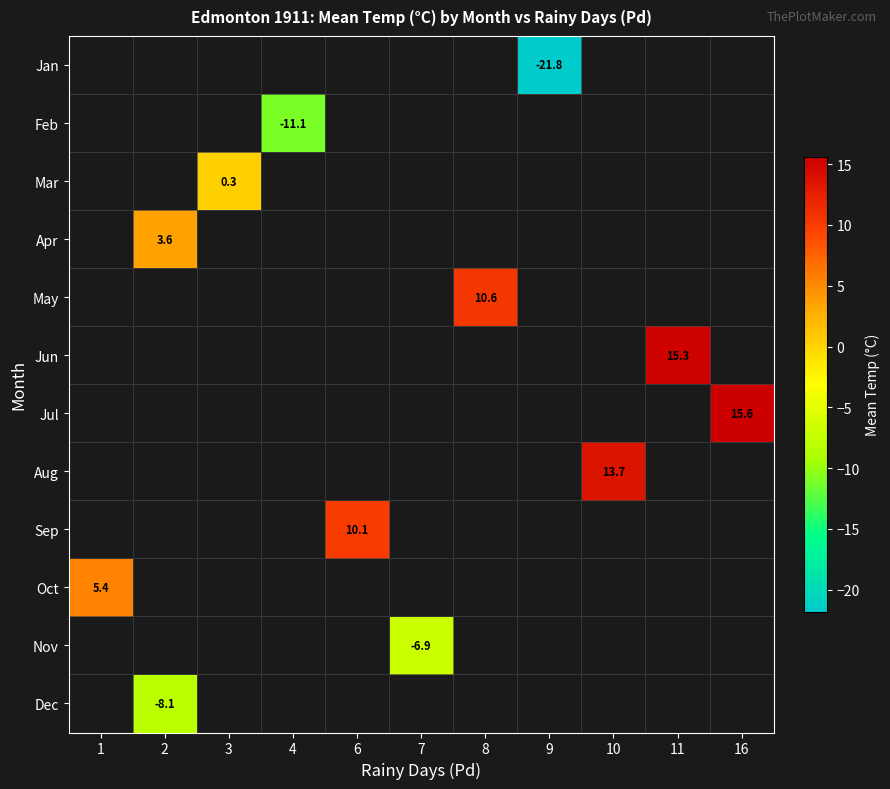

How many series are shown in this chart?

12